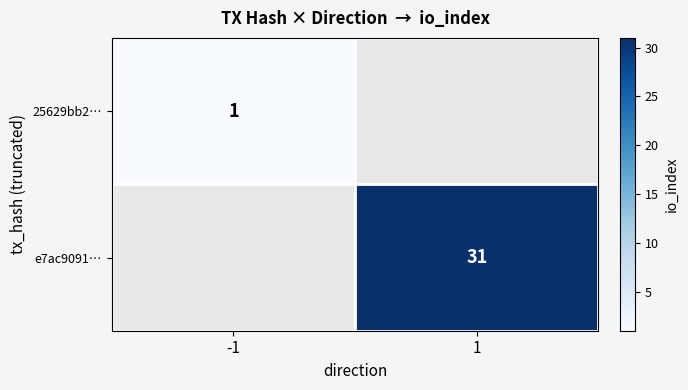

The value of e7ac9091… at 1 is 31. True or false?

True